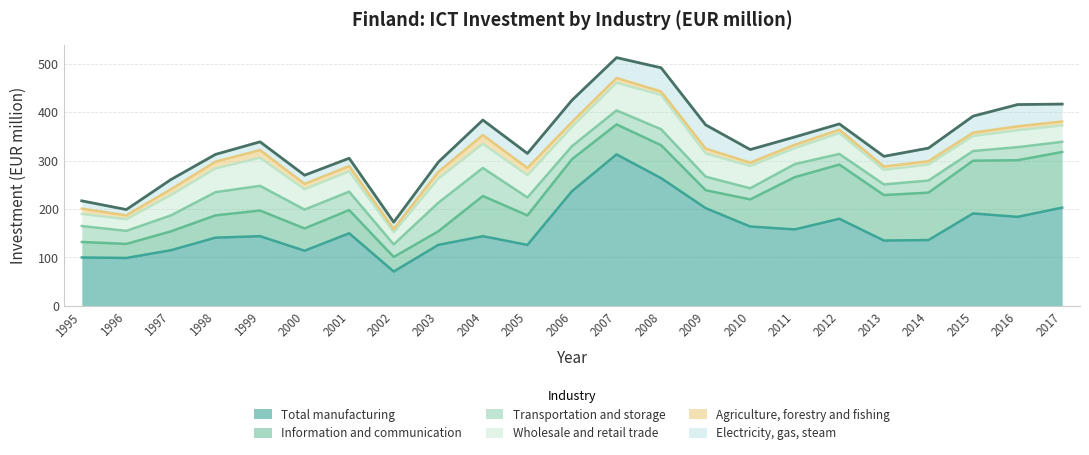

List the series in order of their peak value, highest first.

Total manufacturing, Information and communication, Wholesale and retail trade, Transportation and storage, Electricity, gas, steam, Agriculture, forestry and fishing